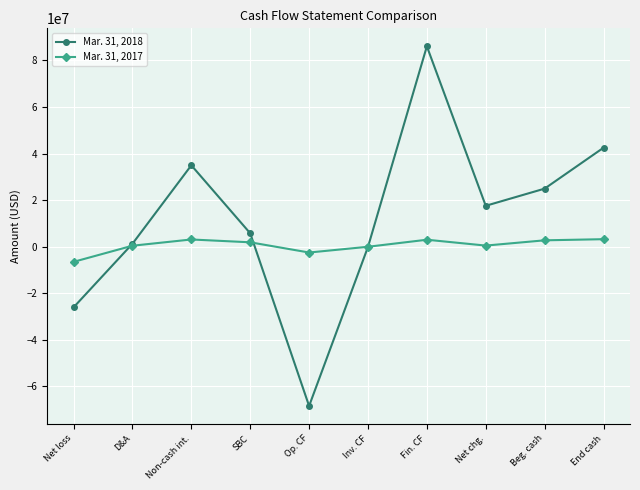

How many series are shown in this chart?

2